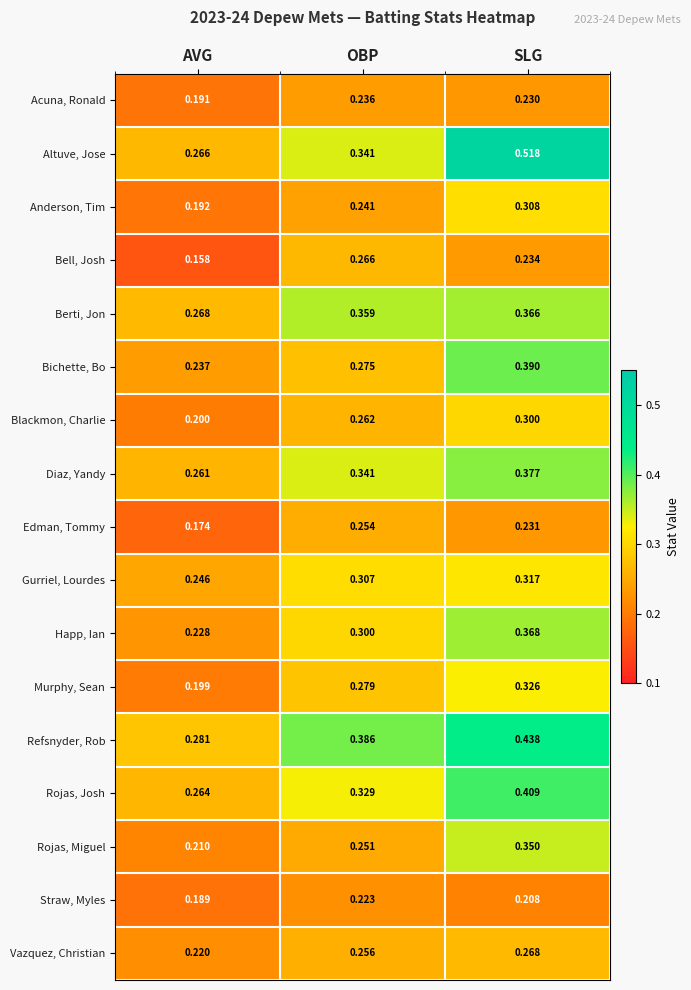

Which category has the highest value in the Diaz, Yandy series?

SLG